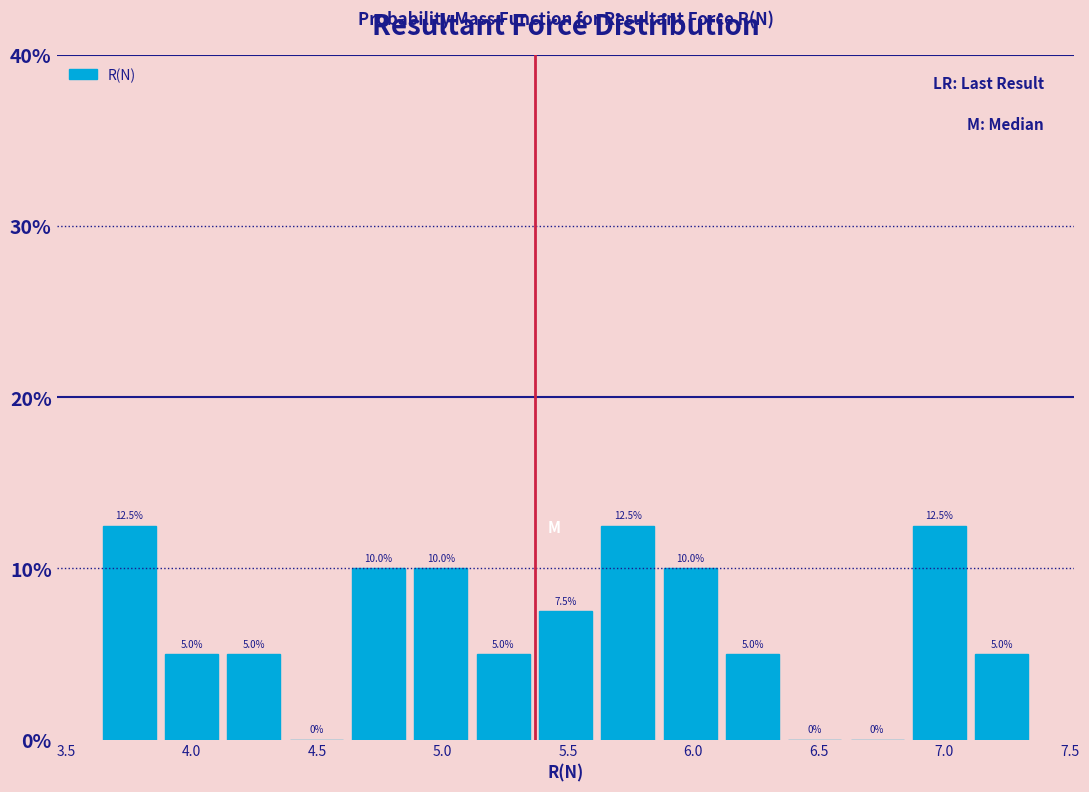

Reading left to right, list every bar in this chart as the range it spans on the x-axis followed by its height. The bar edges are not printed on the chart, so give them approximately, as read against the axis.

3.65 to 3.90: 12.5
3.90 to 4.10: 5.0
4.10 to 4.35: 5.0
4.35 to 4.60: 0.0
4.60 to 4.85: 10.0
4.85 to 5.10: 10.0
5.10 to 5.35: 5.0
5.35 to 5.60: 7.5
5.60 to 5.85: 12.5
5.85 to 6.10: 10.0
6.10 to 6.35: 5.0
6.35 to 6.60: 0.0
6.60 to 6.85: 0.0
6.85 to 7.10: 12.5
7.10 to 7.35: 5.0